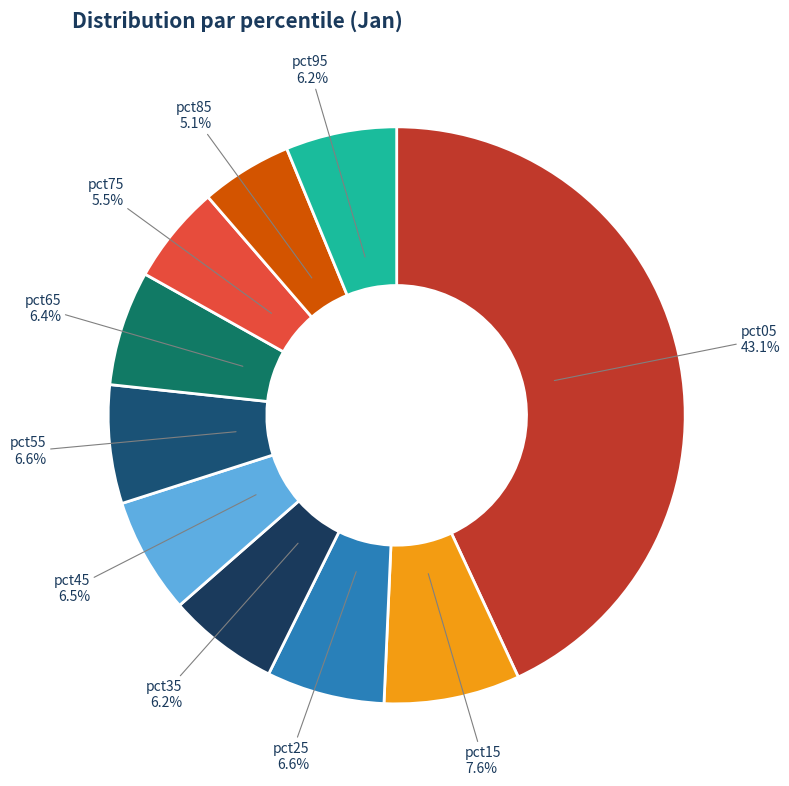

True or false: pct45 accounts for 13% of the total.

False